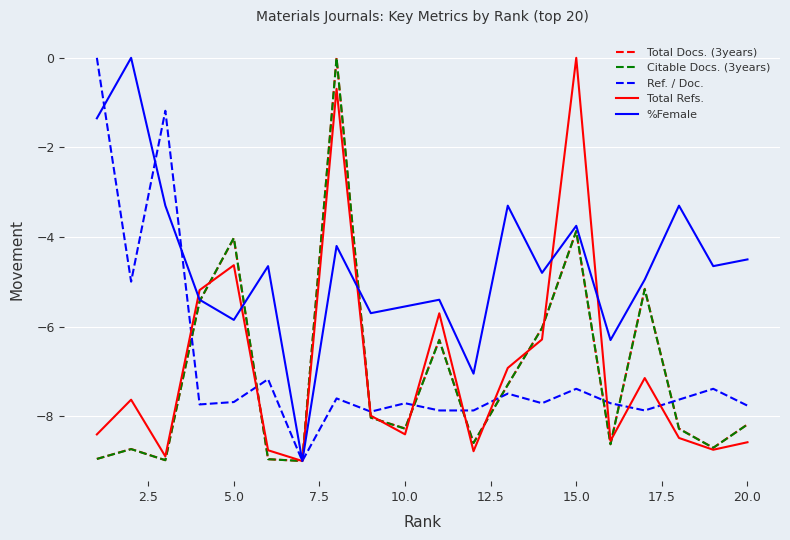

What is the lowest value of the Total Docs. (3years) series?

-9.0